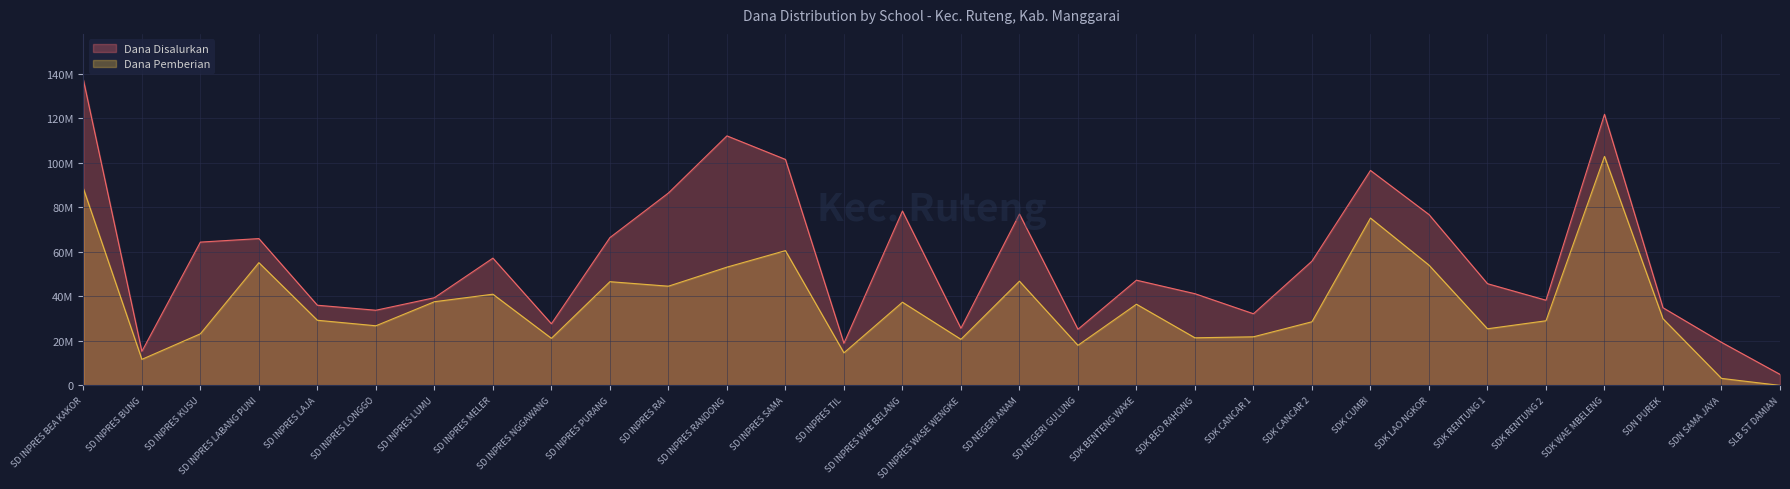

True or false: Dana Pemberian and Dana Disalurkan cross at least once.

False